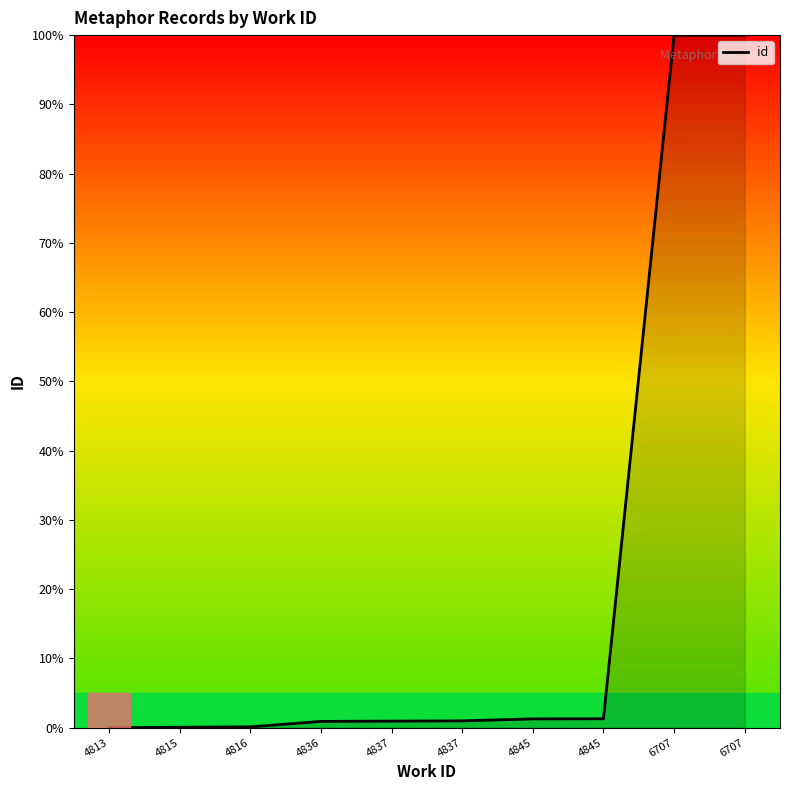

How many lines are shown in the chart?

1